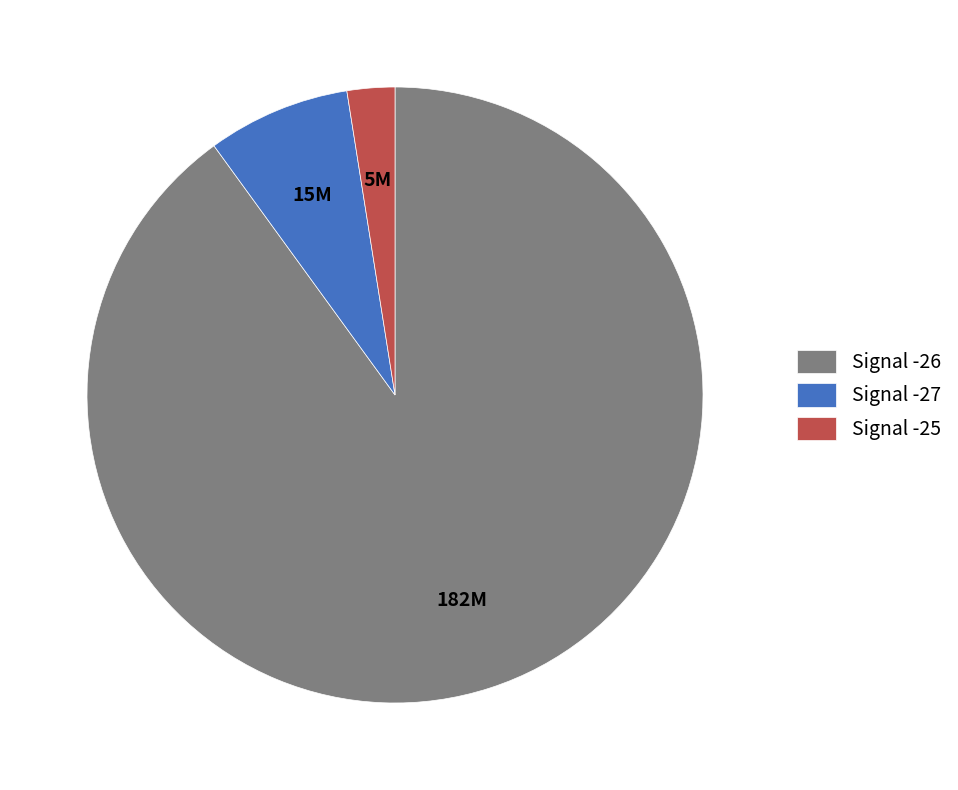

How many slices are in this pie chart?

3